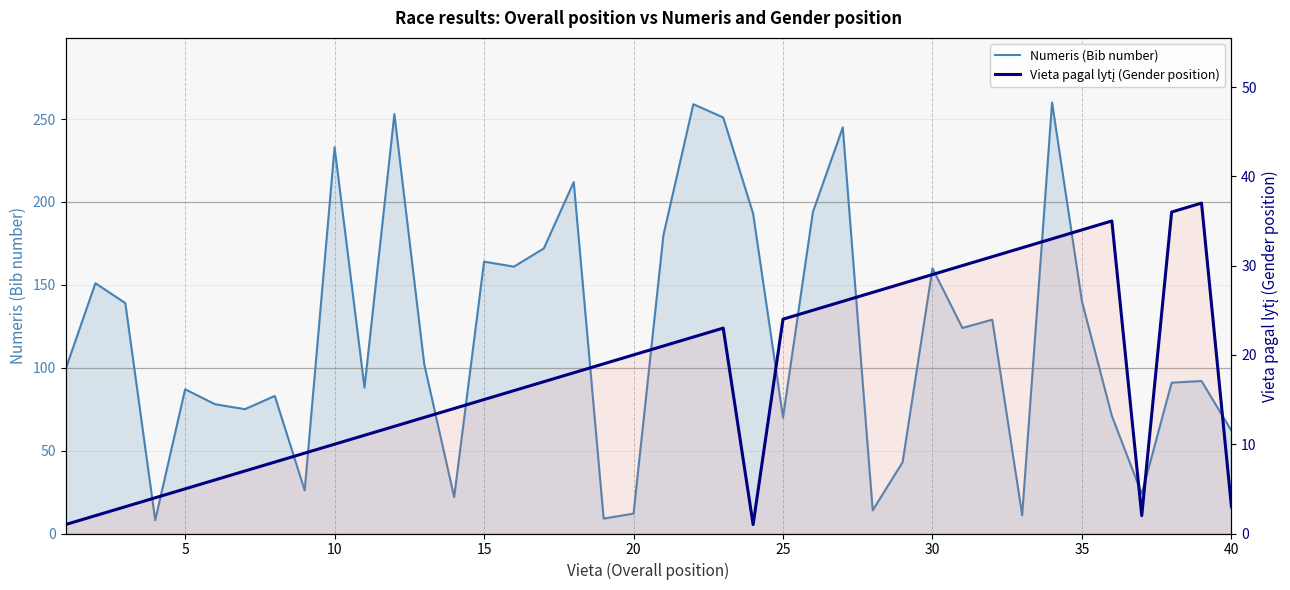

How many data points in Numeris (Bib number) are less than 102?

20